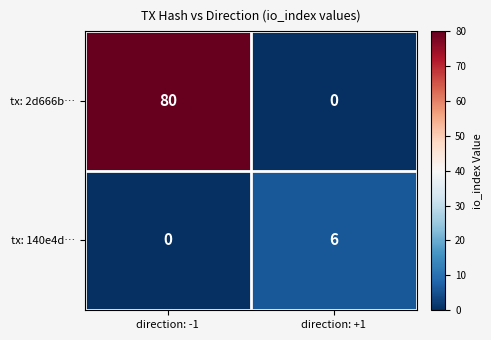

What is the total value across all series at direction: +1?

6